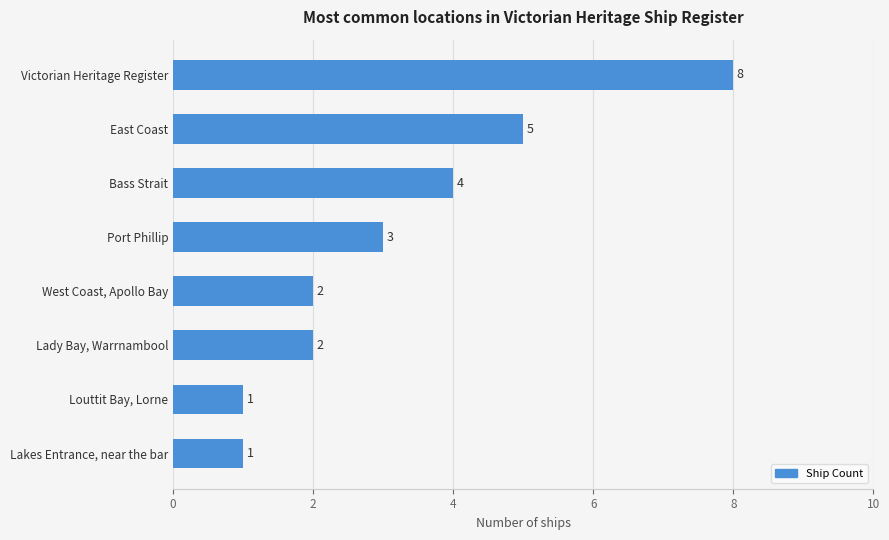

Which category has the highest value across all series?

Victorian Heritage Register